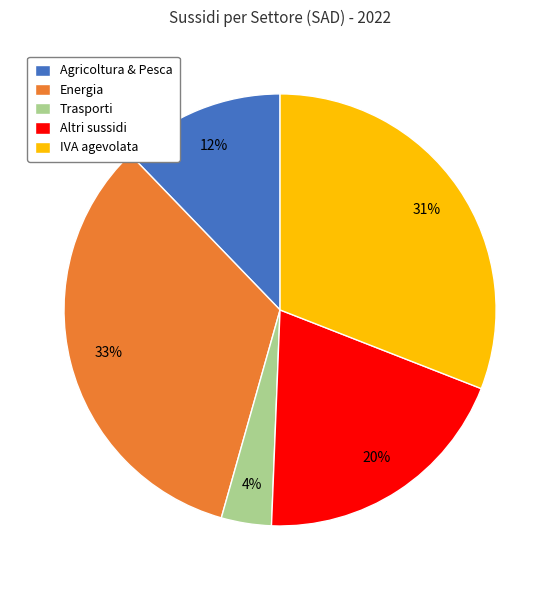

Does Agricoltura & Pesca account for over 50% of the chart?

No